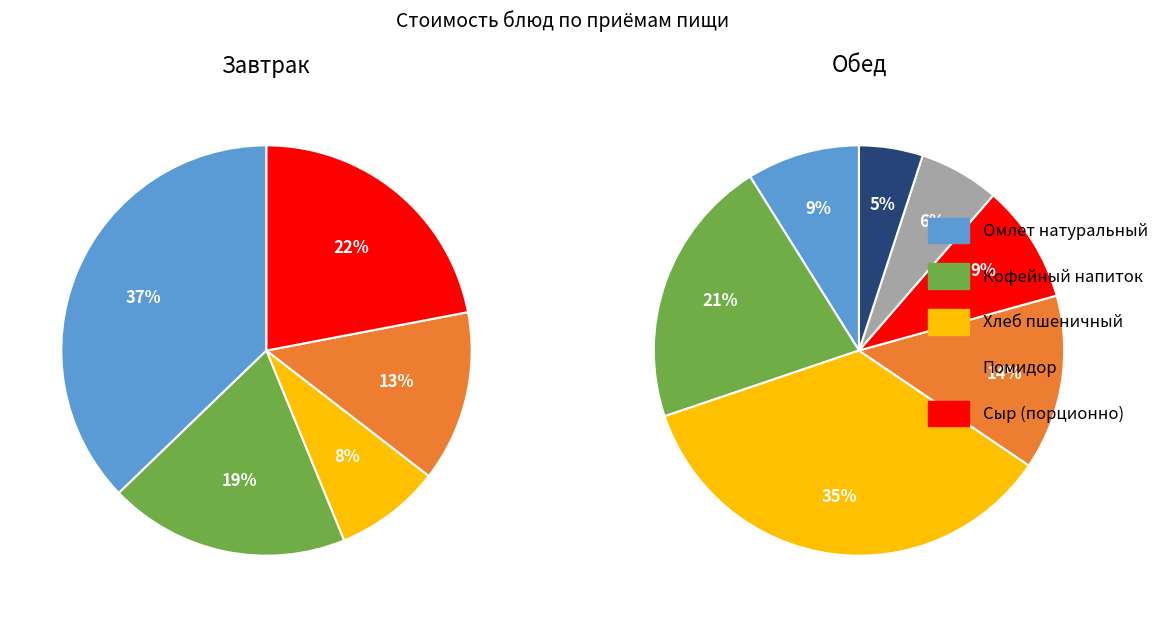

To the nearest percent, what is the combined percentage of Кофейный напиток and Помидор?

32%